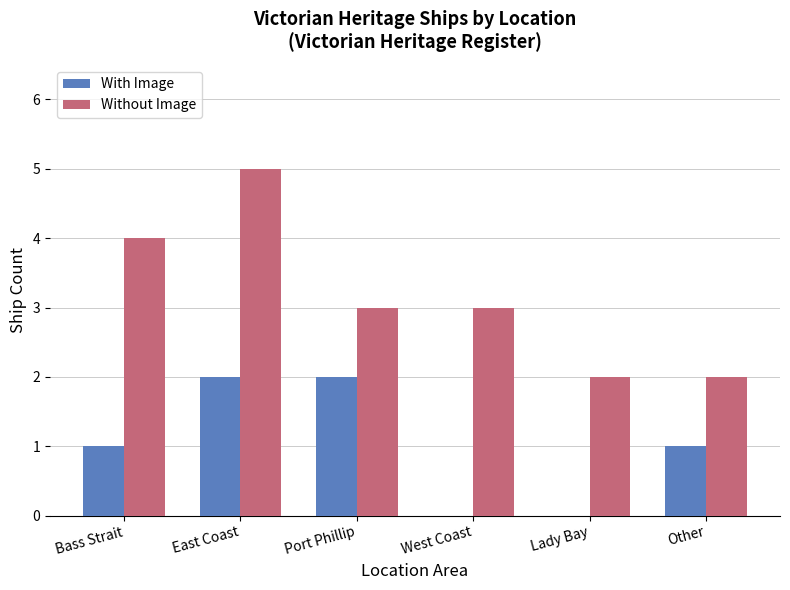

What is the sum of all With Image values?

6